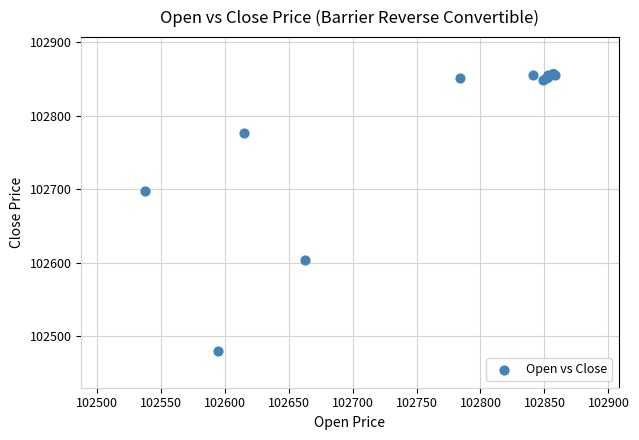

What Y value in the scatter plot is closest to 102668?

102697